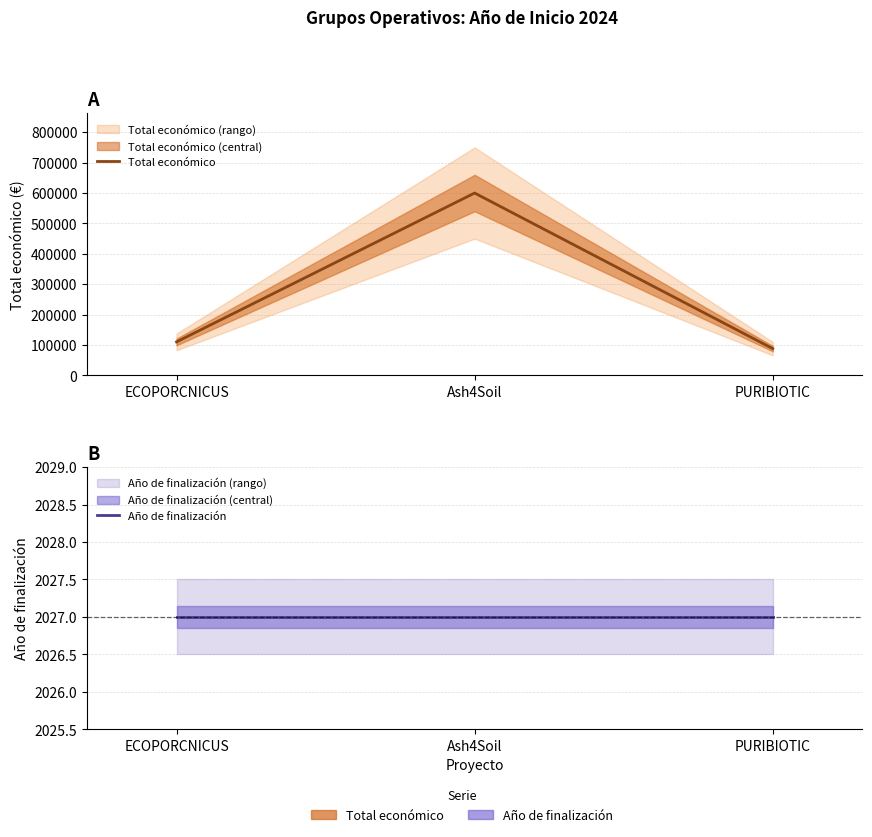

How many lines are shown in the chart?

2